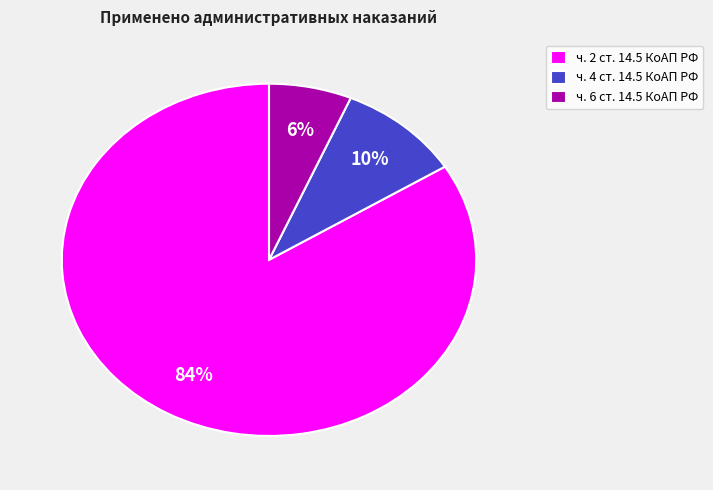

Between ч. 6 ст. 14.5 КоАП РФ and ч. 2 ст. 14.5 КоАП РФ, which is larger?

ч. 2 ст. 14.5 КоАП РФ